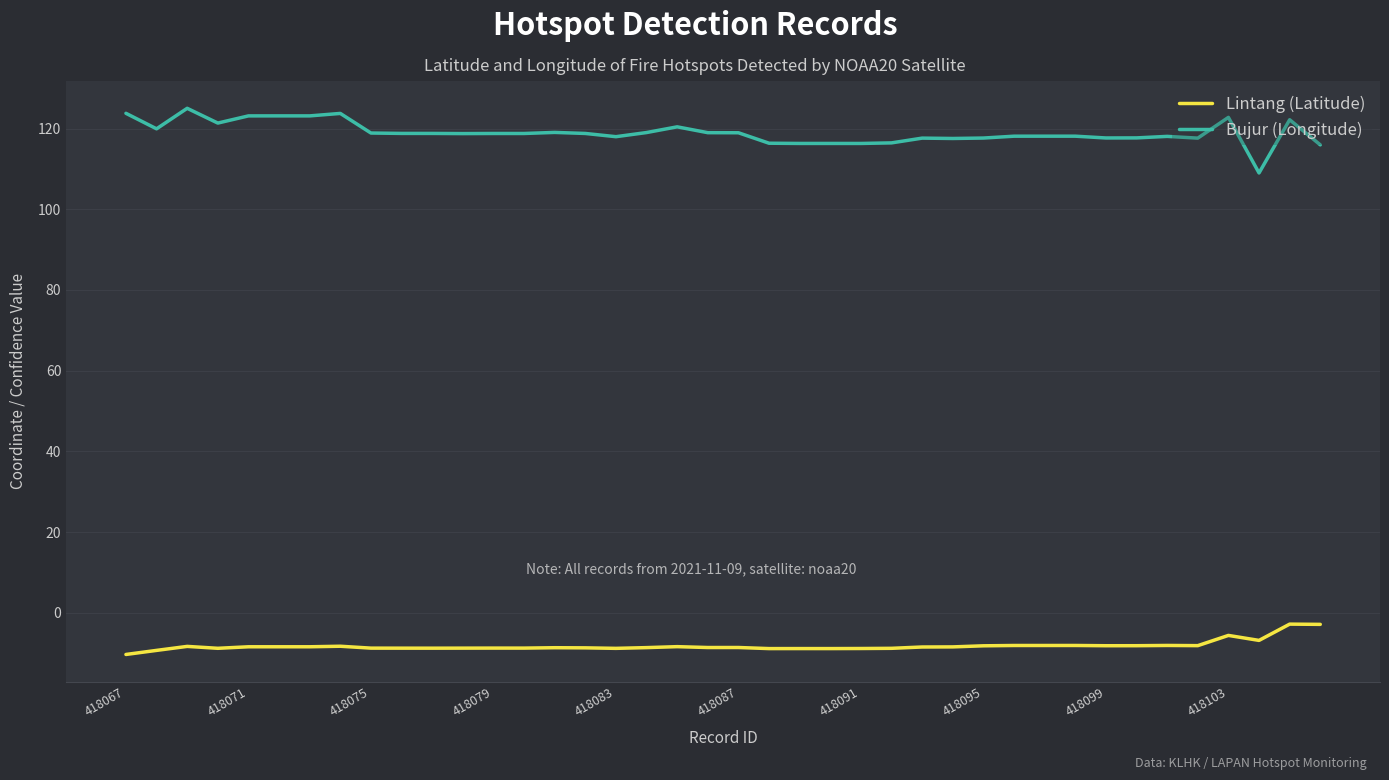

What is the highest value of the Lintang (Latitude) series?

-2.8